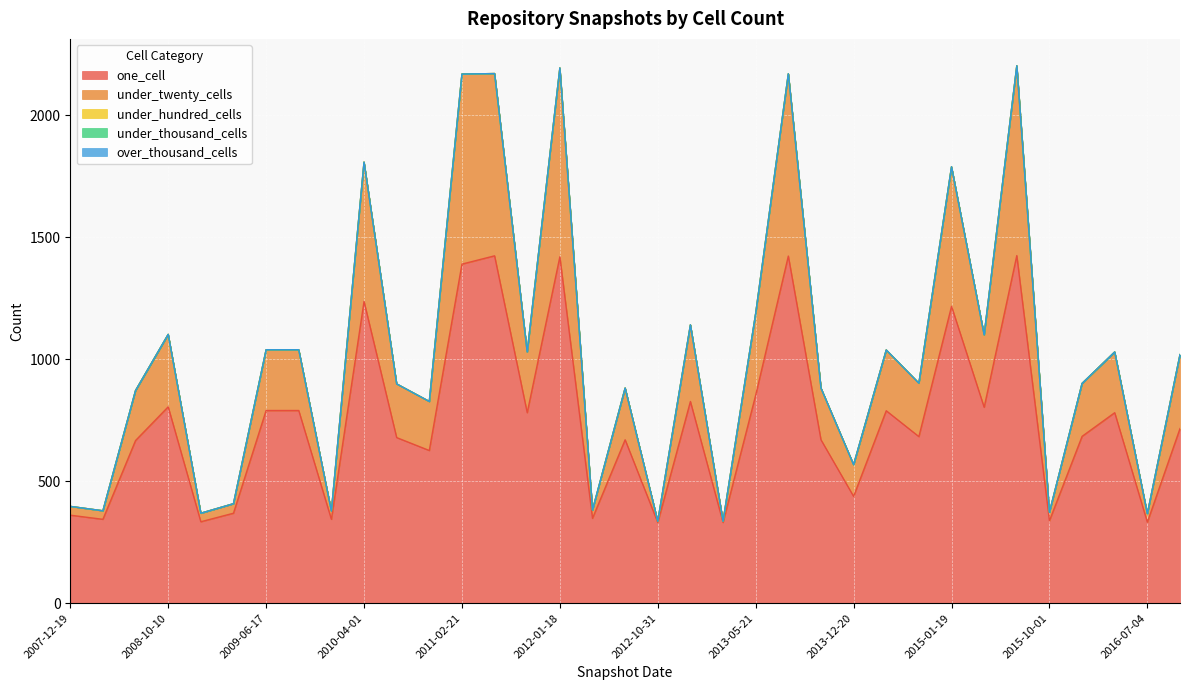

Is the value of under_twenty_cells at 2012-01-18 greater than the value of one_cell at 2013-05-21?

No